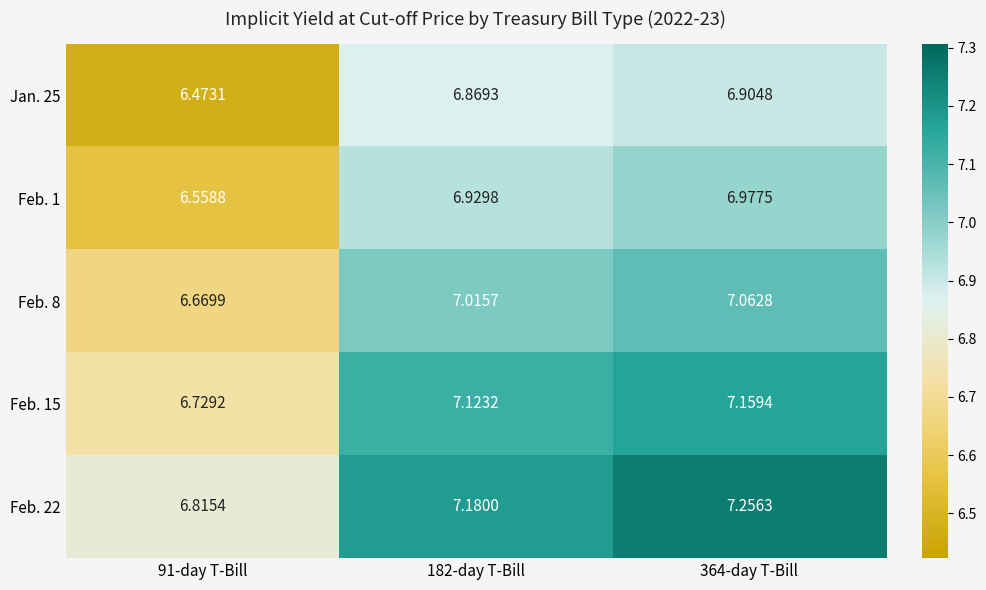

Is the value of Feb. 15 at 364-day T-Bill greater than the value of Jan. 25 at 182-day T-Bill?

Yes